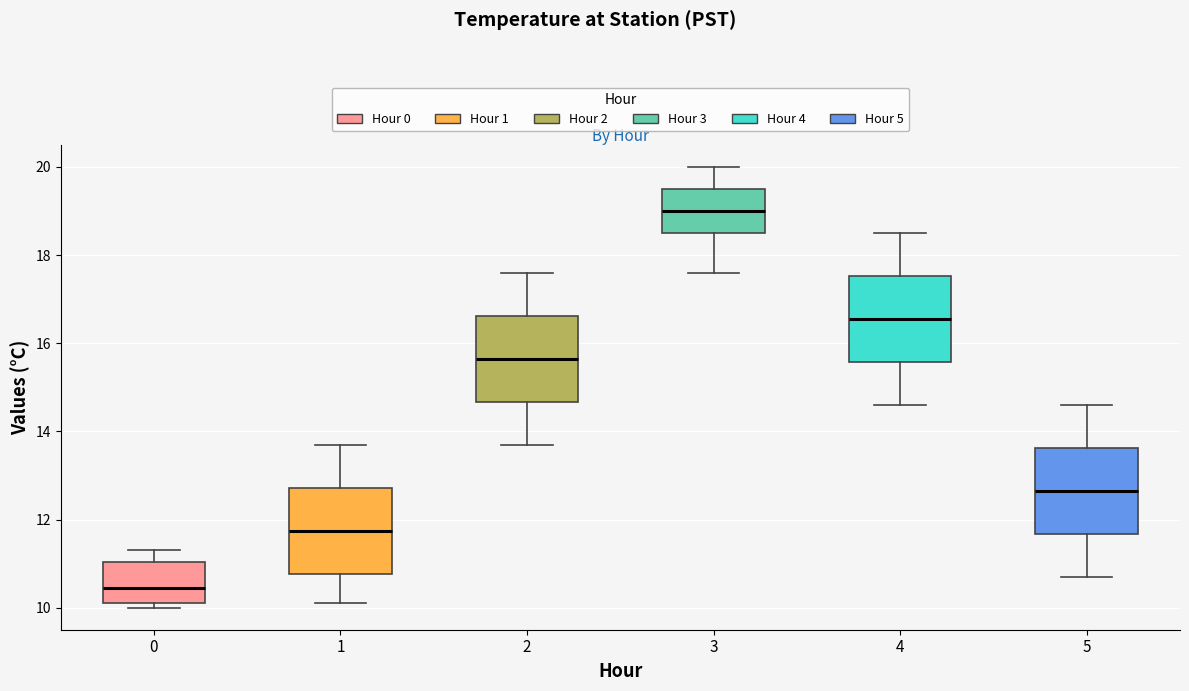

Reading left to right, read every box against the y-axis: the position of its median line, the range the box covers, and the ends of its whiskers. The values are not printed on the chart, so give them approximately, as read against the axis.

0: median 10.4, box 10.2 to 11.0, whiskers 10.0 to 11.4
1: median 11.8, box 10.8 to 12.8, whiskers 10.2 to 13.8
2: median 15.6, box 14.6 to 16.6, whiskers 13.8 to 17.6
3: median 19.0, box 18.6 to 19.6, whiskers 17.6 to 20.0
4: median 16.6, box 15.6 to 17.6, whiskers 14.6 to 18.6
5: median 12.6, box 11.6 to 13.6, whiskers 10.8 to 14.6